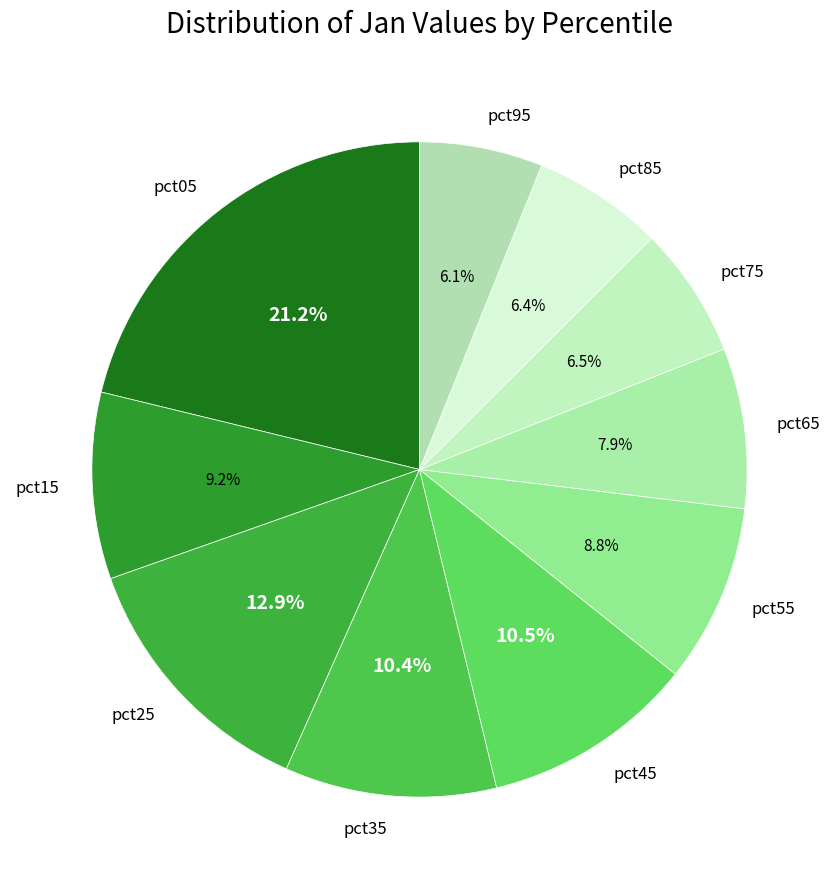

What portion of the pie excludes pct05?

78.8%